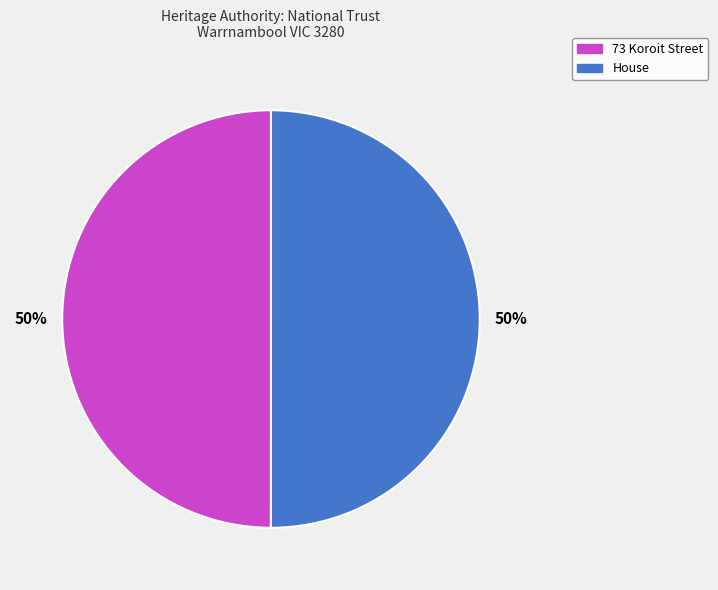

Approximately how many times larger is the value at House compared to 73 Koroit Street?

1.0